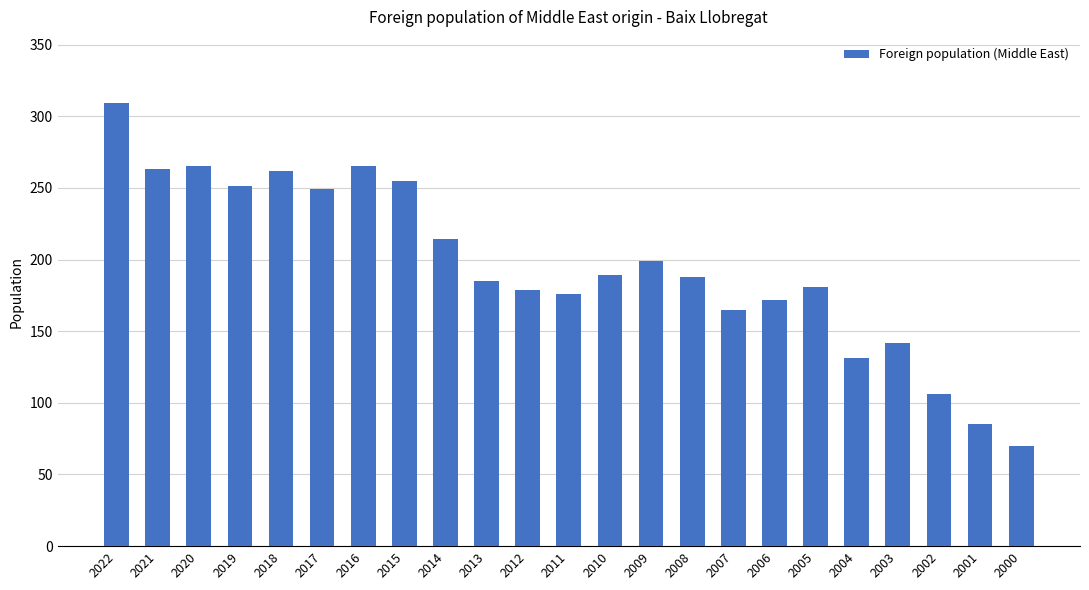

What value does the data have at 2001, to the nearest 50?

100